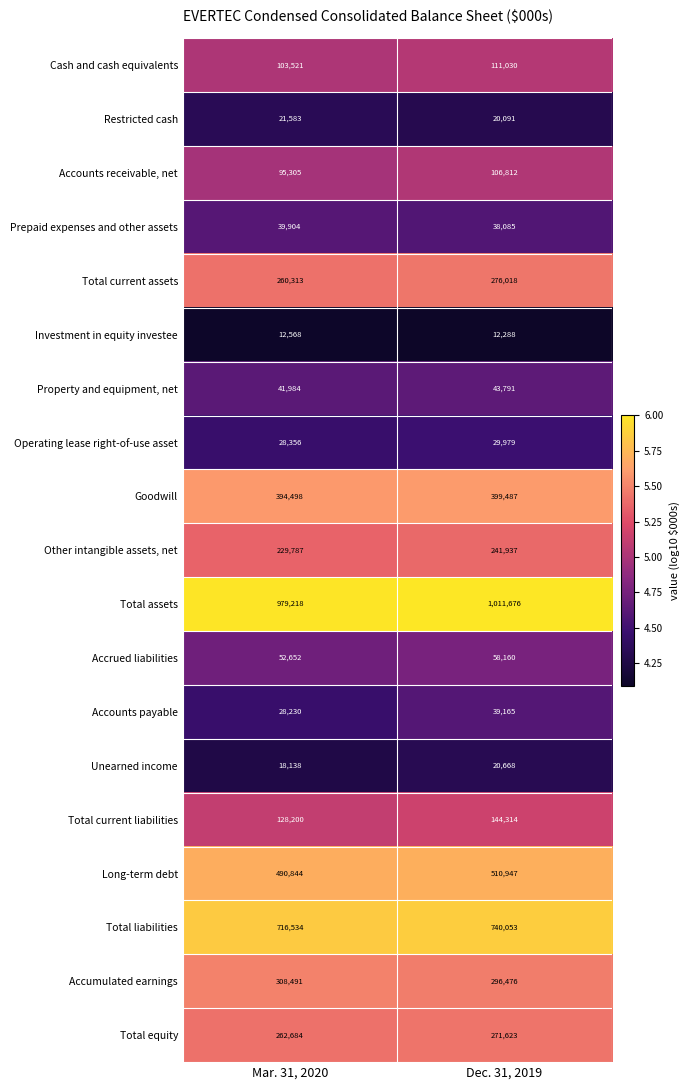

Which series has the largest total across all categories?

Total assets